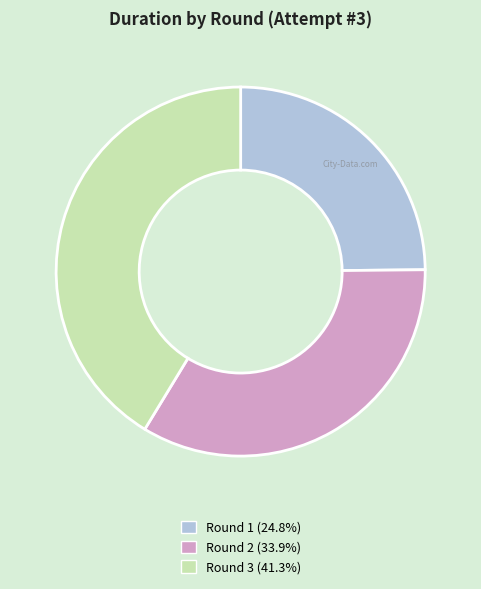

Does Round 3 account for over 50% of the chart?

No